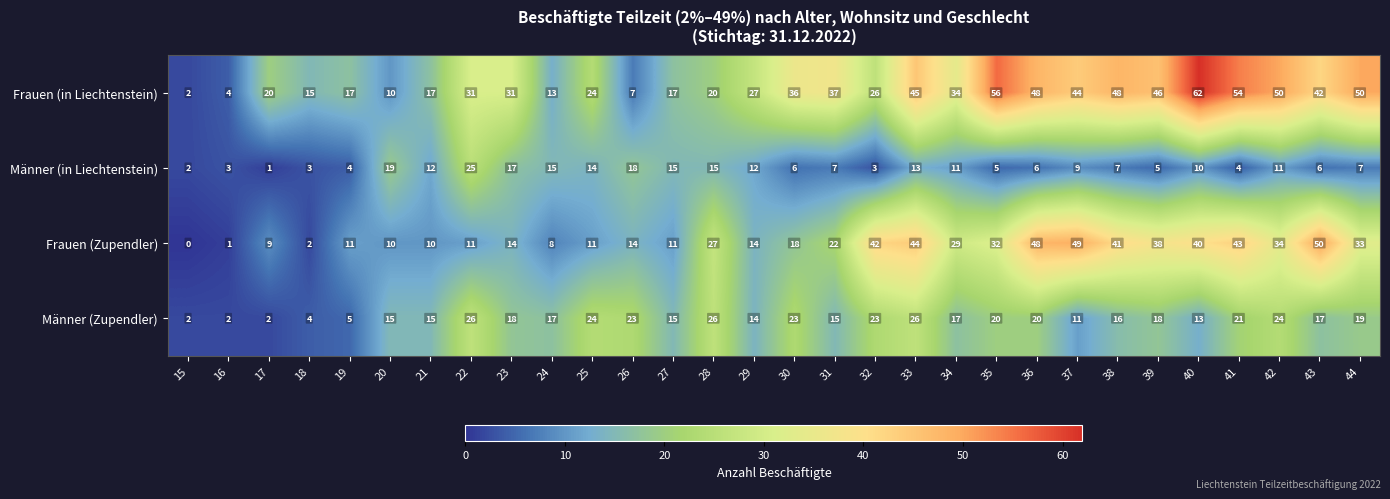

Which series has the largest range (max minus min)?

Frauen (in Liechtenstein)